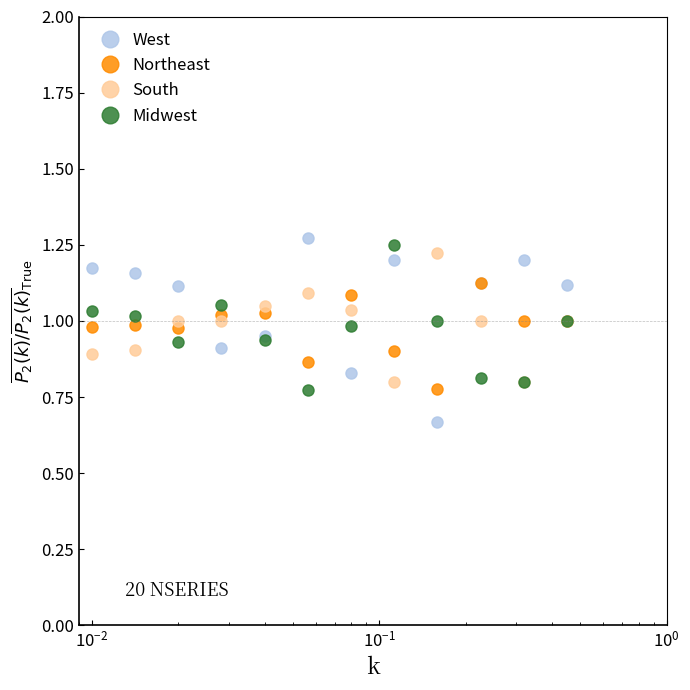

Rank the series by their maximum value, from lowest to highest.

Northeast, South, Midwest, West